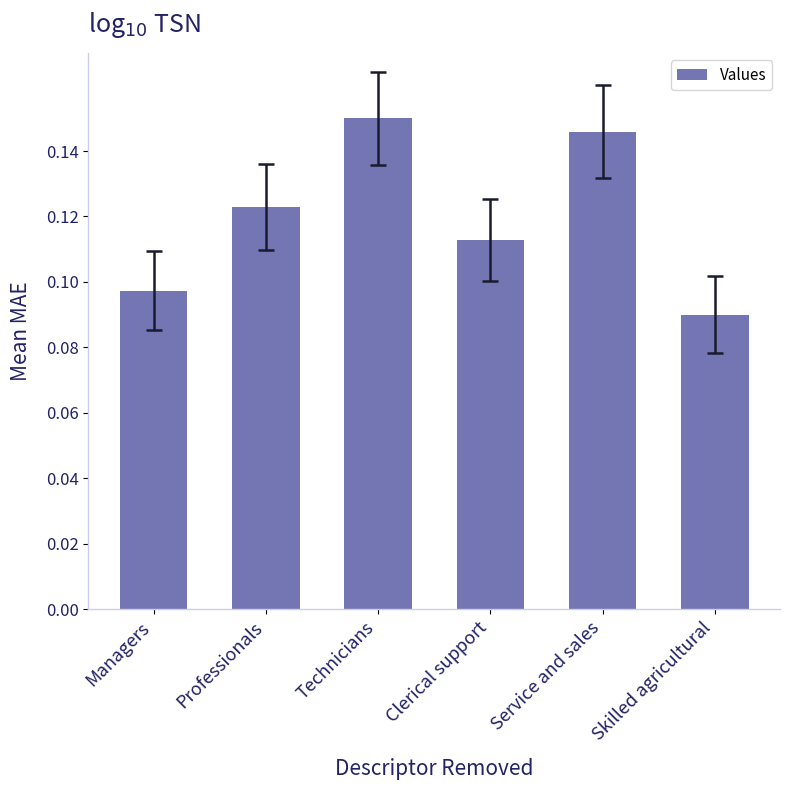

Which label corresponds to the smallest value in the chart?

Skilled agricultural